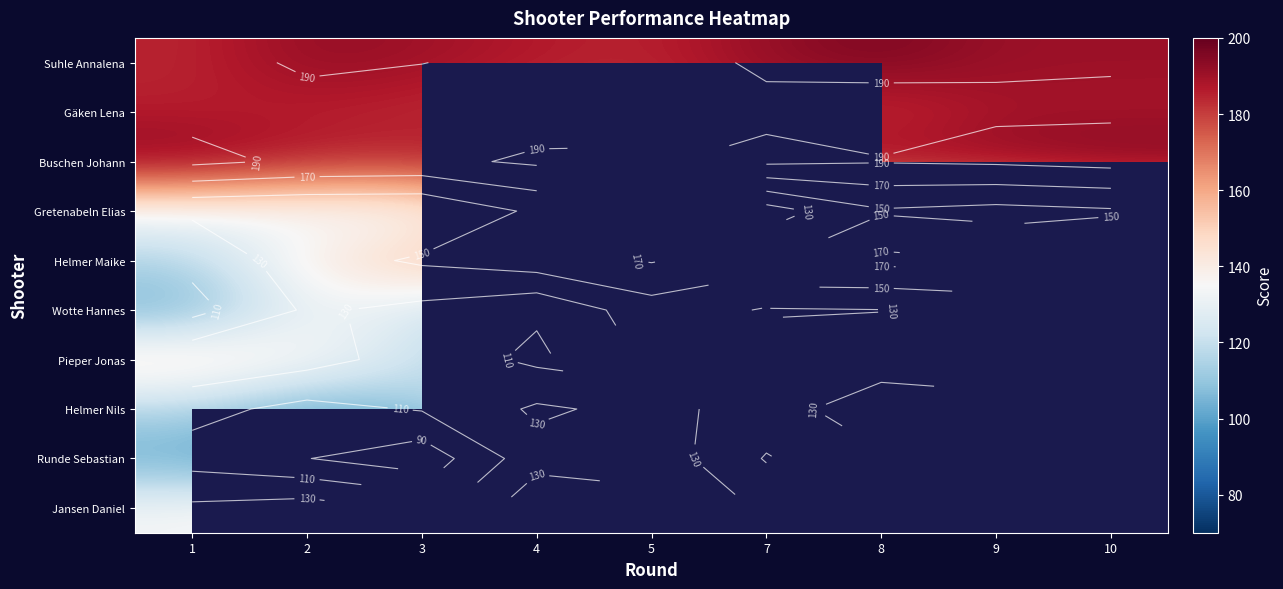

Is it true that Suhle Annalena equals 192.0 at 7?

True